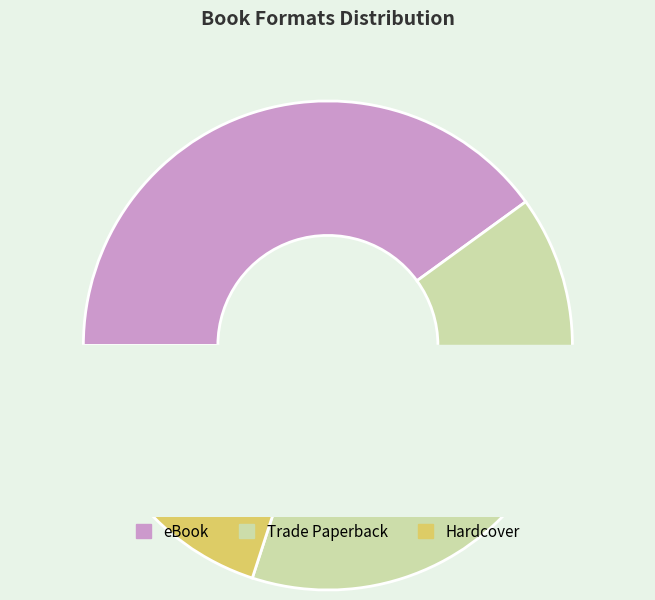

Is there a majority slice in this chart?

No